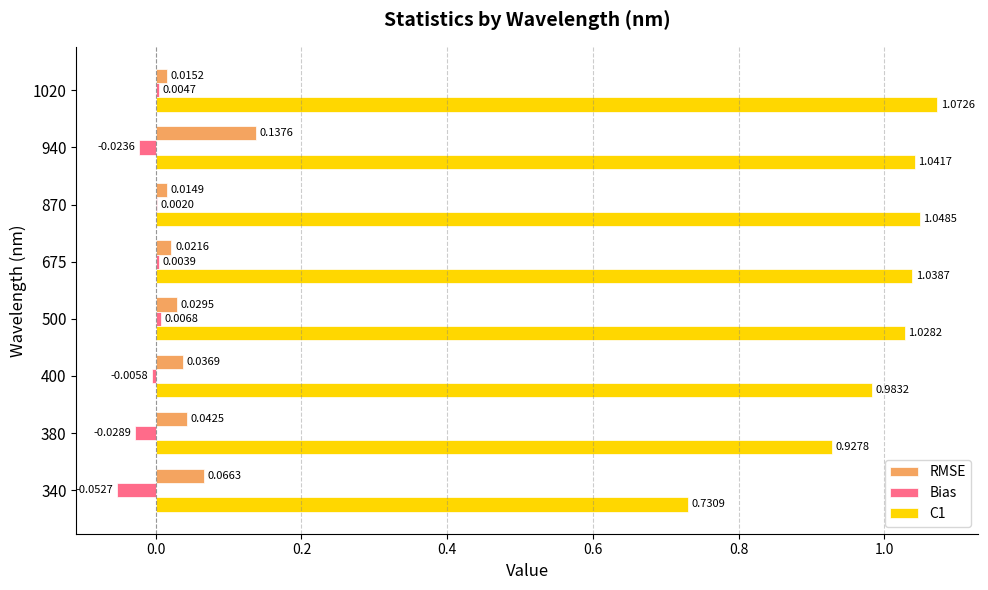

At which category is the sum across all series the highest?

940